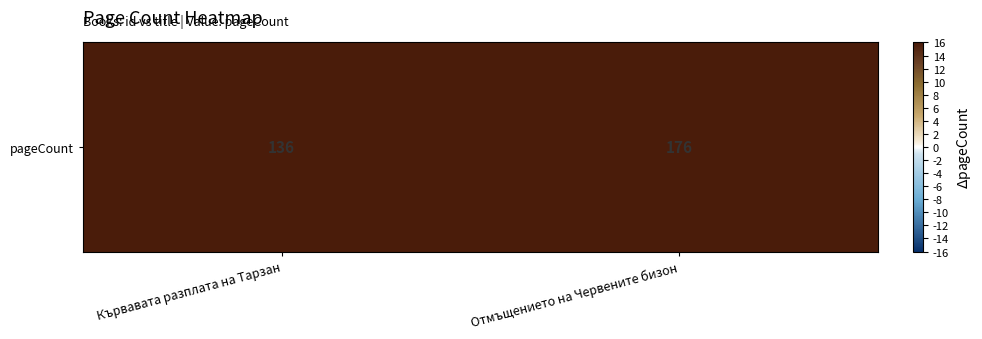

True or false: the data shows 50 at Отмъщението на Червените бизон.

False